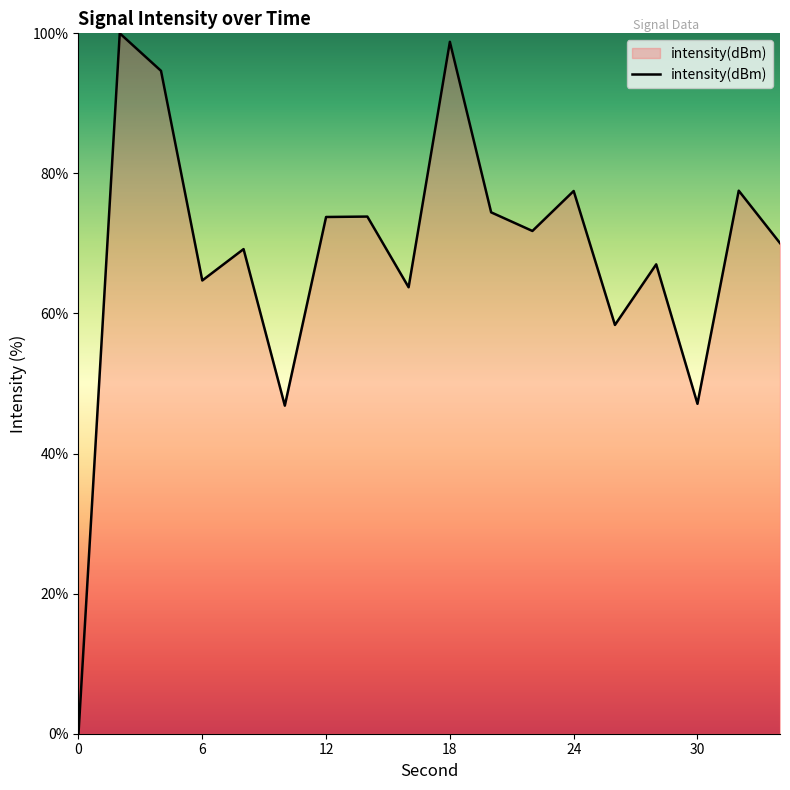

What is the average value?

68.3